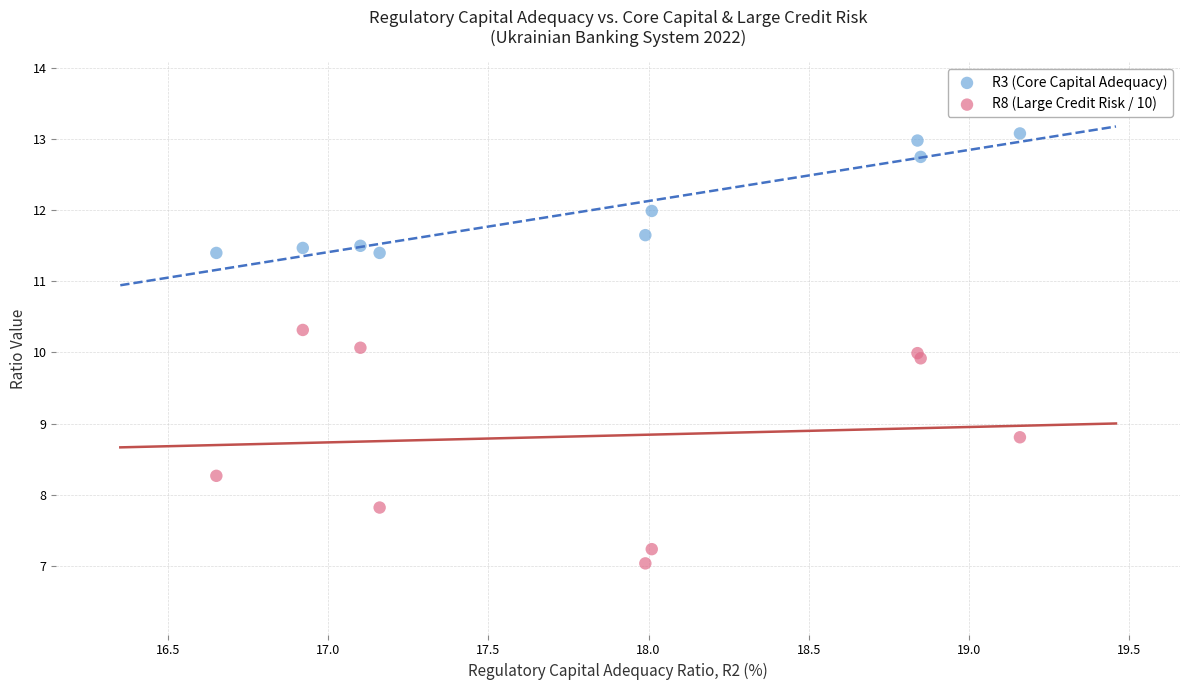

What are all the series names shown in the legend?

R3 (Core Capital Adequacy), R8 (Large Credit Risk / 10)